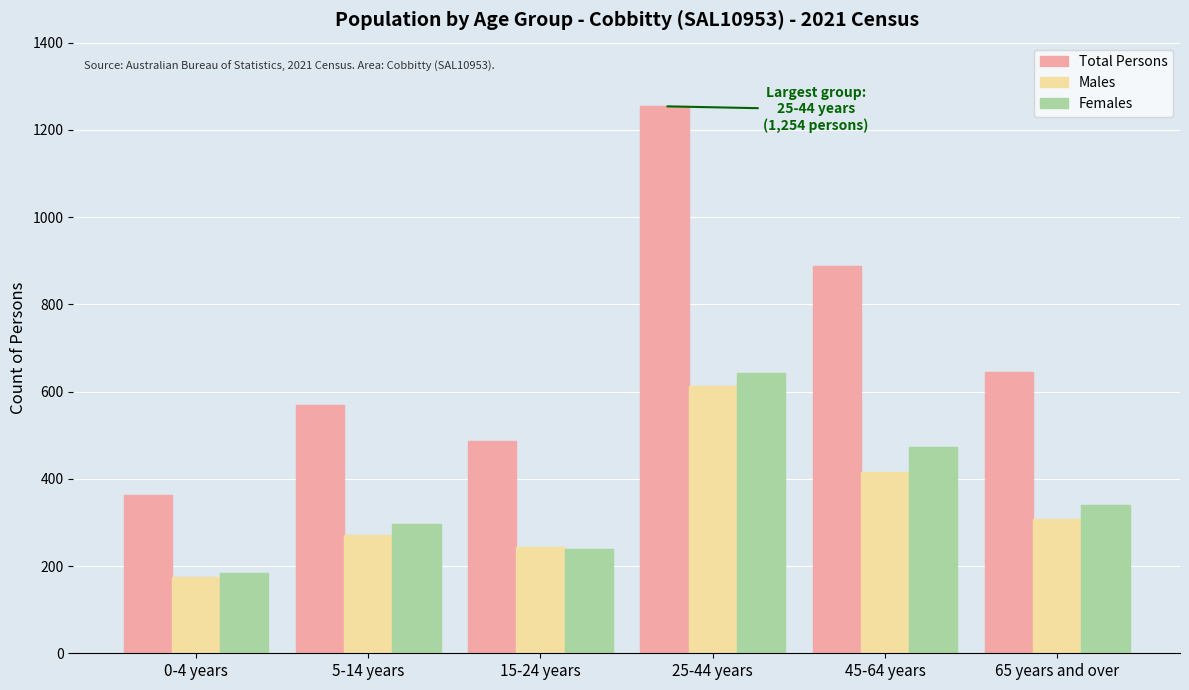

Reading right to left, what are all the values shown in this chart?

Total Persons: 65 years and over=646	45-64 years=889	25-44 years=1254	15-24 years=486	5-14 years=570	0-4 years=364
Males: 65 years and over=309	45-64 years=416	25-44 years=612	15-24 years=244	5-14 years=271	0-4 years=175
Females: 65 years and over=341	45-64 years=473	25-44 years=642	15-24 years=240	5-14 years=297	0-4 years=185